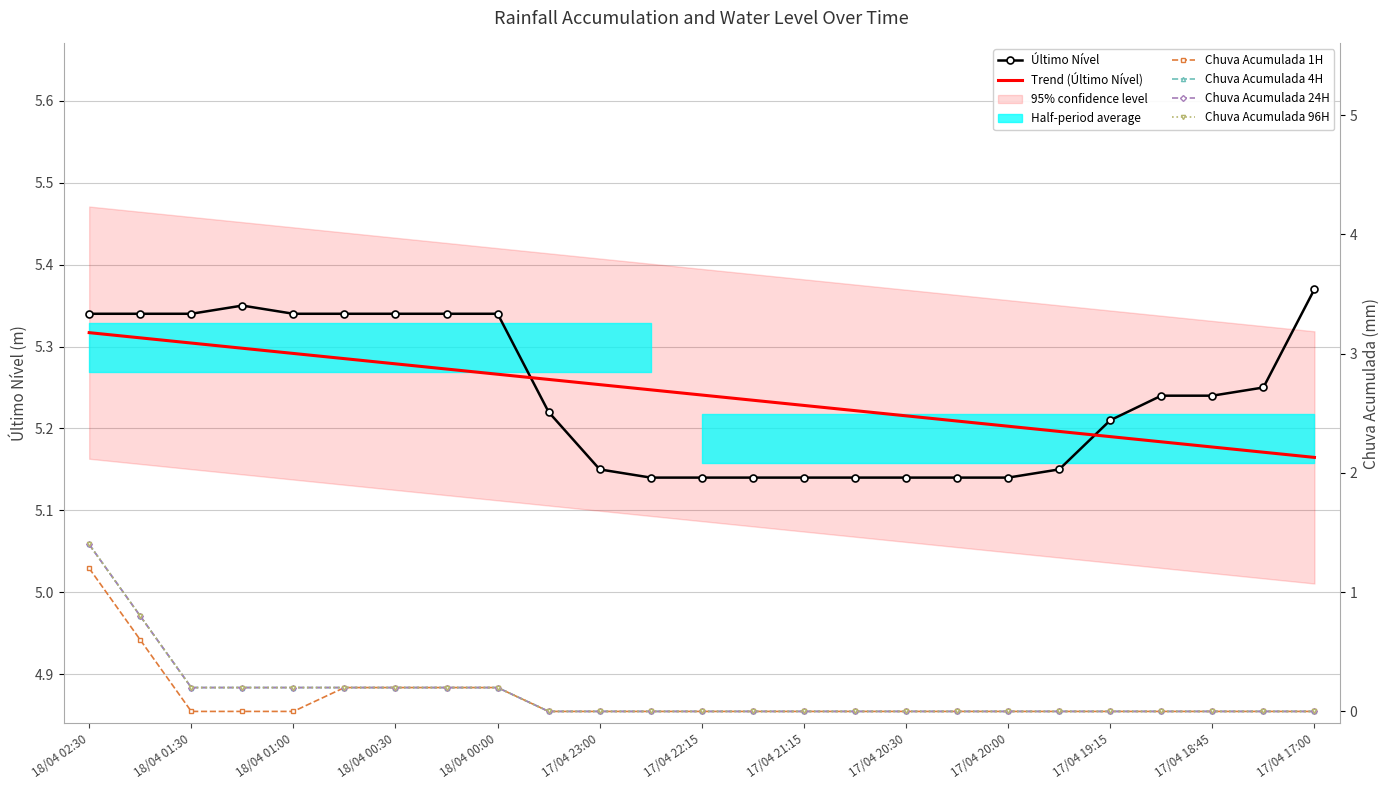

True or false: Chuva Acumulada 24H and Chuva Acumulada 1H intersect in this chart.

False